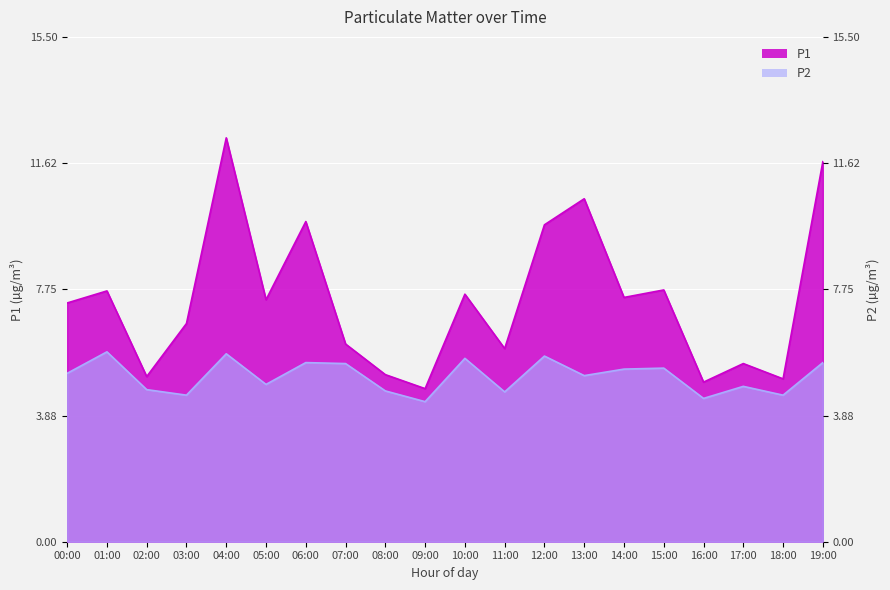

True or false: P1 and P2 intersect in this chart.

False